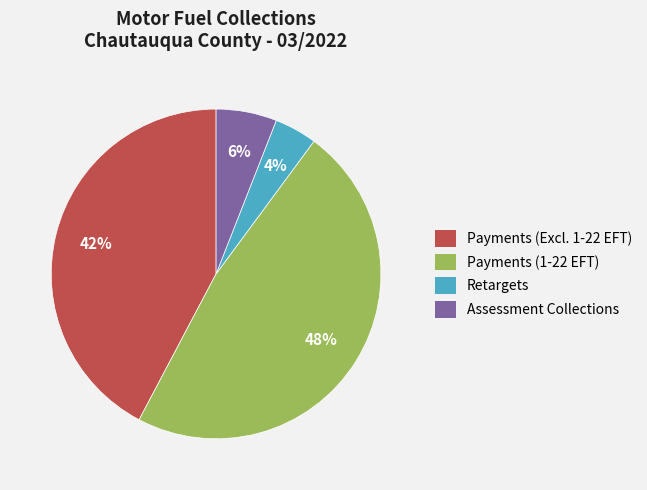

Between Retargets and Assessment Collections, which is larger?

Assessment Collections